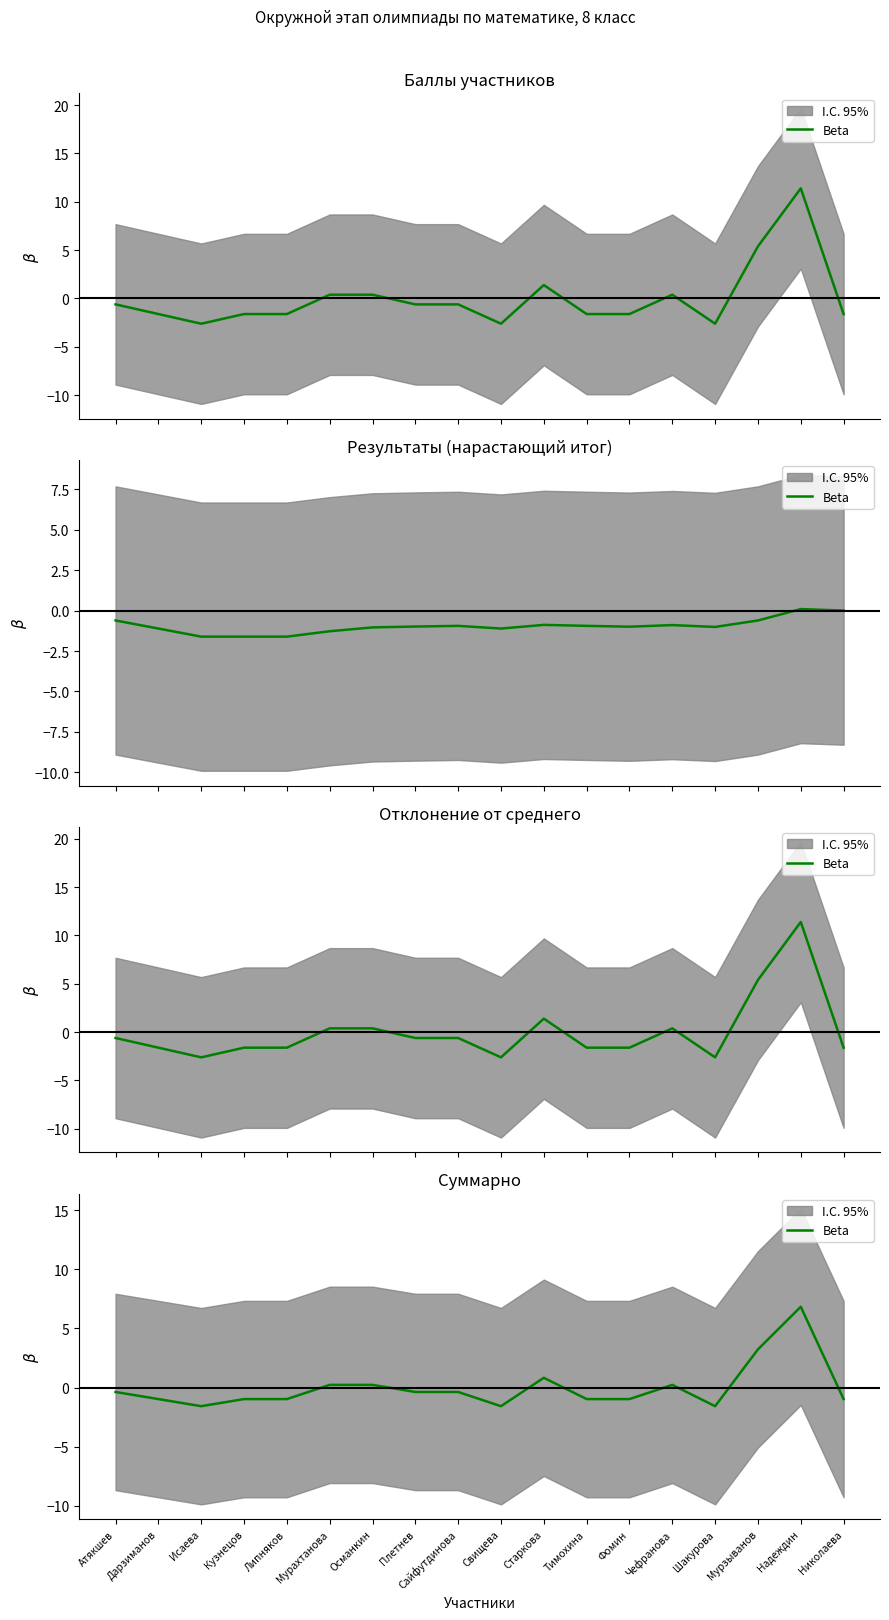

Rank the categories by value from highest to lowest.

Надеждин, Мурзыванов, Старкова, Мурахтанова, Османкин, Чефранова, Атякшев, Плетнев, Сайфутдинова, Дарзиманов, Кузнецов, Липняков, Тимохина, Фомин, Николаева, Исаева, Свищева, Шакурова